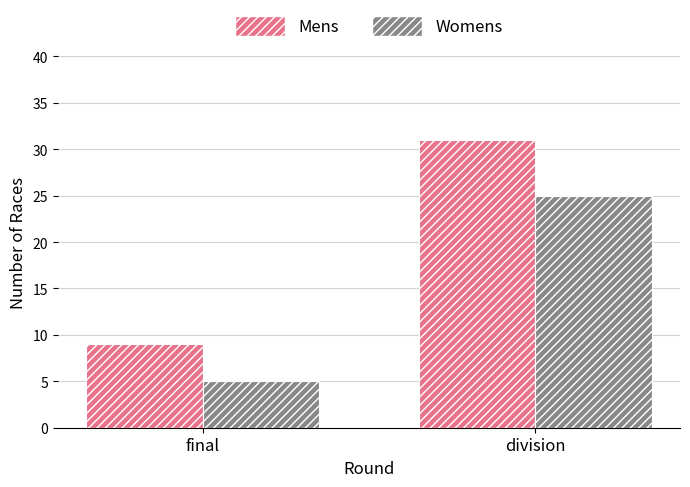

Read the Mens value at final, to the nearest 10.

10